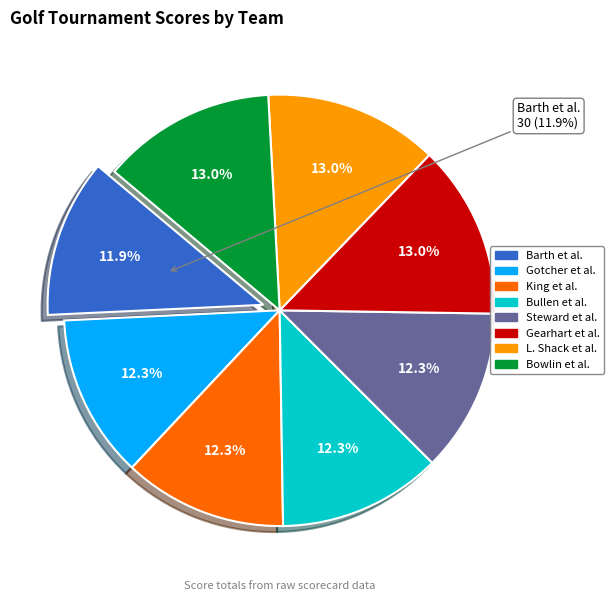

To the nearest percent, what portion does Steward, Bollman, Dunagan, Day represent?

12%